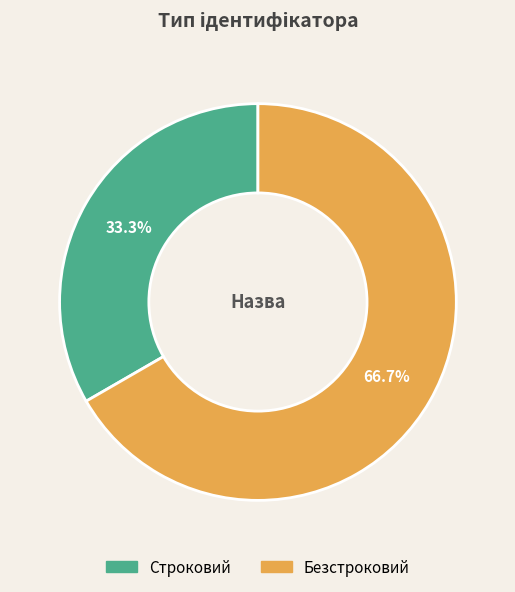

What percentage is the Безстроковий slice, to the nearest percent?

67%